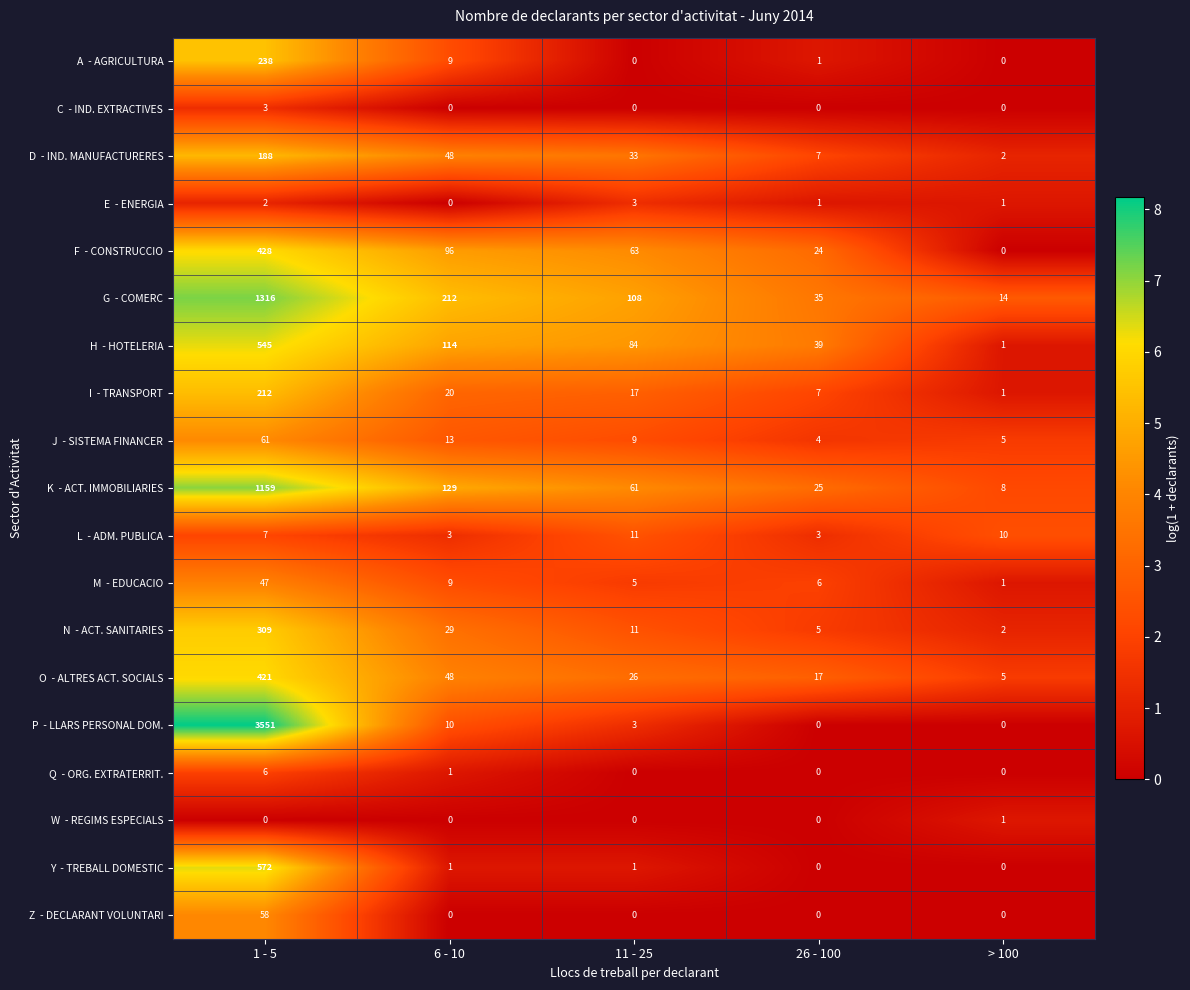

At which category is the sum across all series the highest?

1 - 5